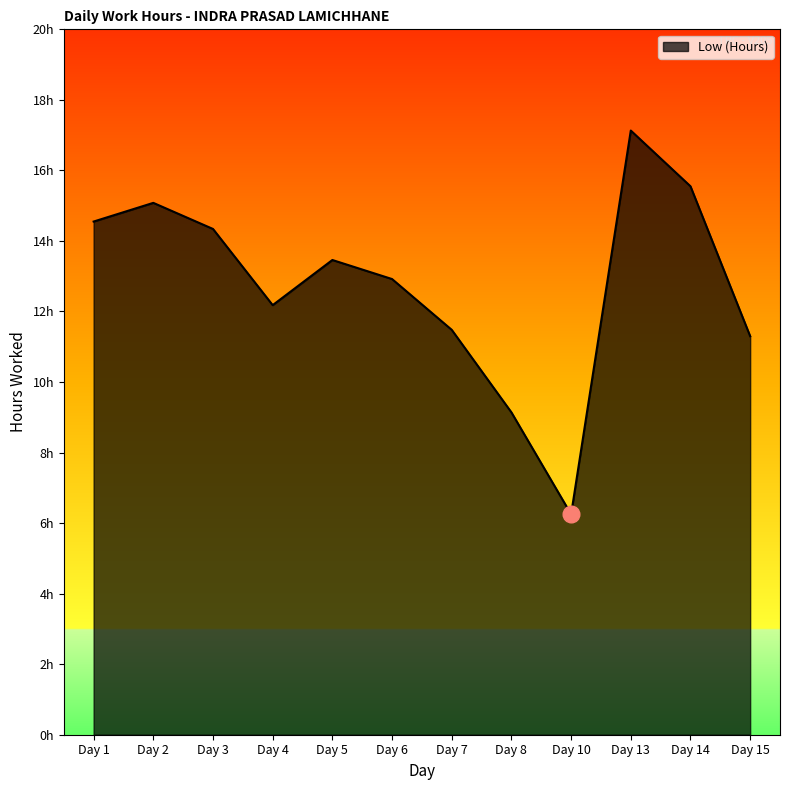

Reading right to left, what are all the values shown in this chart?

11.3	15.6	17.1	6.2	9.1	11.5	12.9	13.5	12.2	14.3	15.1	14.6